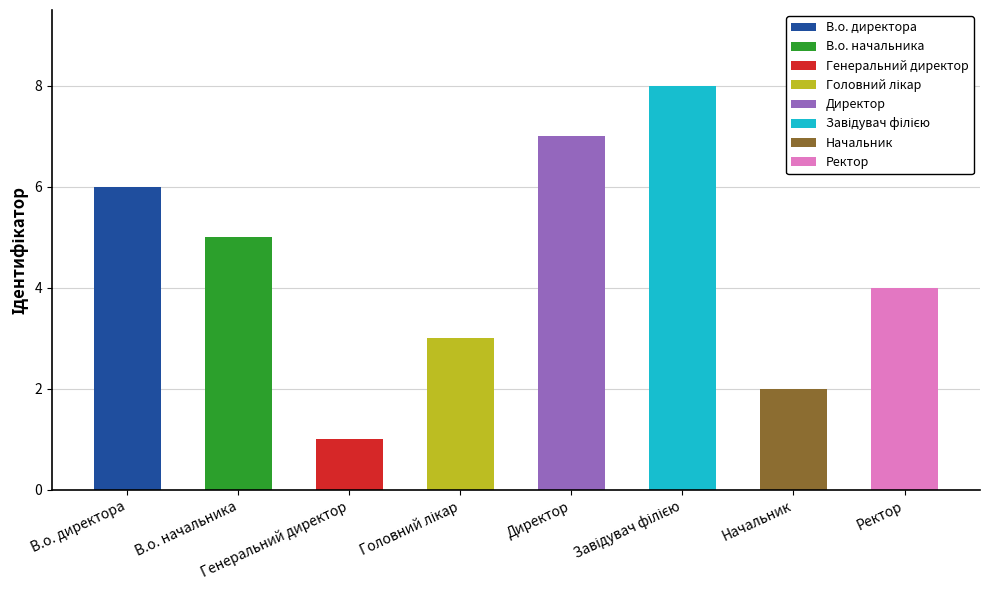

How many data points does each series have?

8